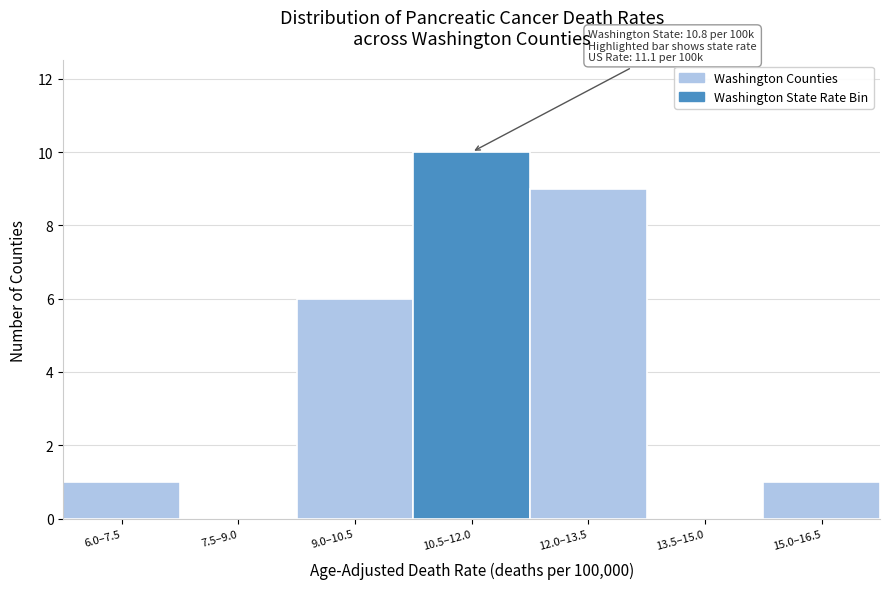

Reading left to right, transcribe all the data shown in this chart.

6.0–7.5=1	7.5–9.0=0	9.0–10.5=6	10.5–12.0=10	12.0–13.5=9	13.5–15.0=0	15.0–16.5=1